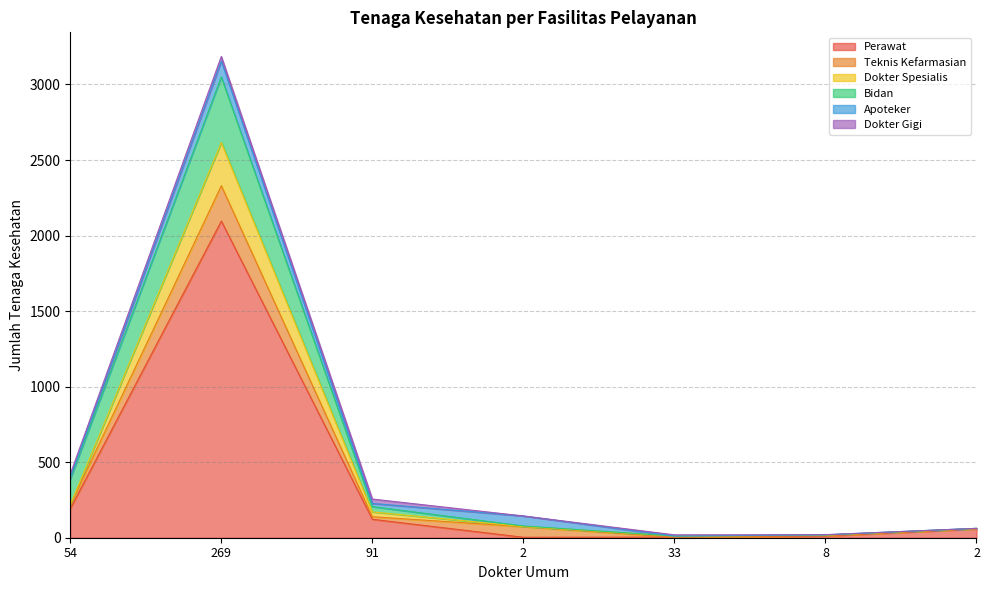

Does the chart have visible grid lines?

Yes